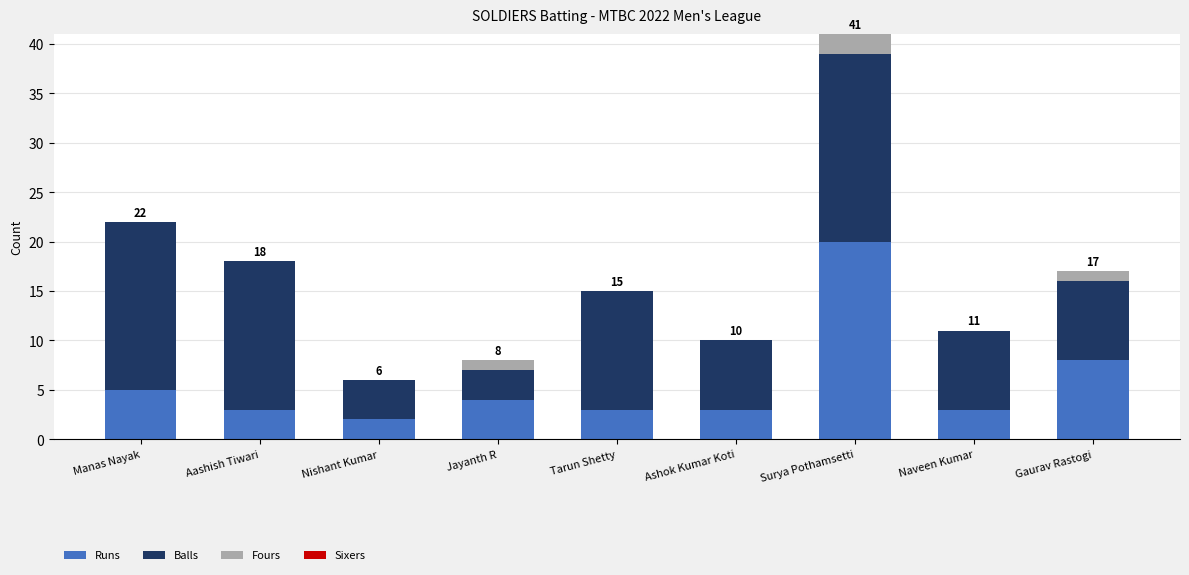

What is the sum of the Runs values at Naveen Kumar and Nishant Kumar?

5